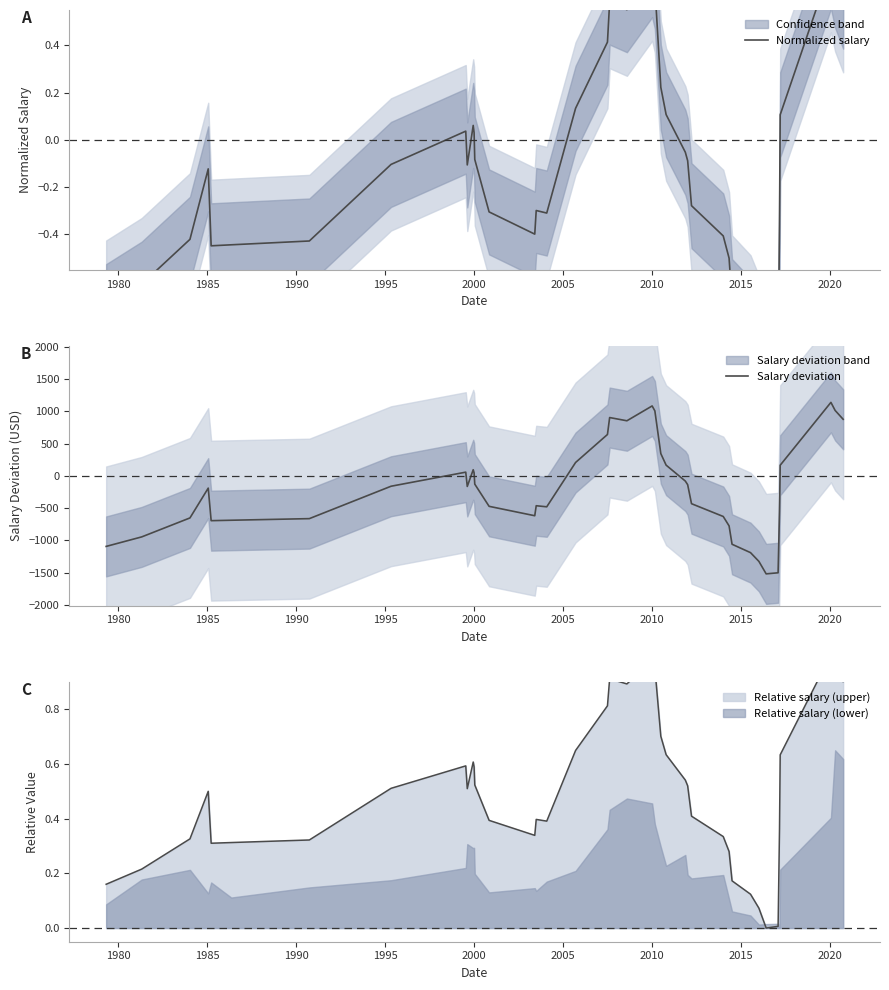

True or false: Salary deviation and Normalized salary cross at least once.

True